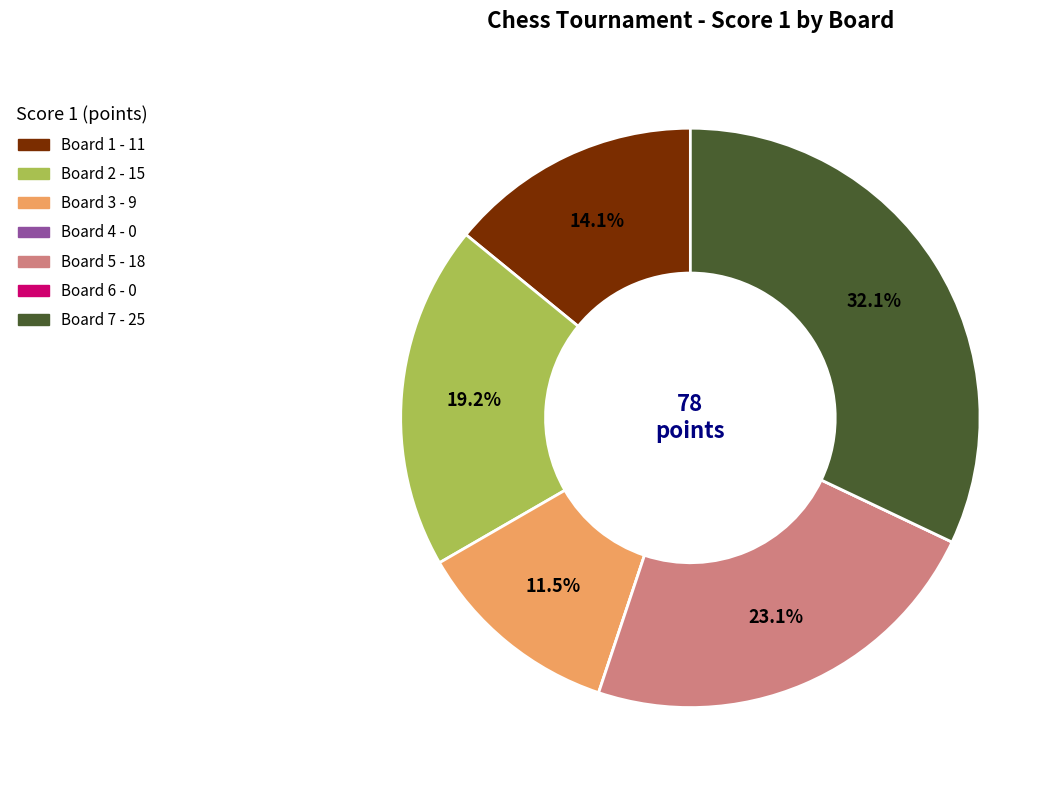

The Board 1 slice represents 7% of the pie. True or false?

False